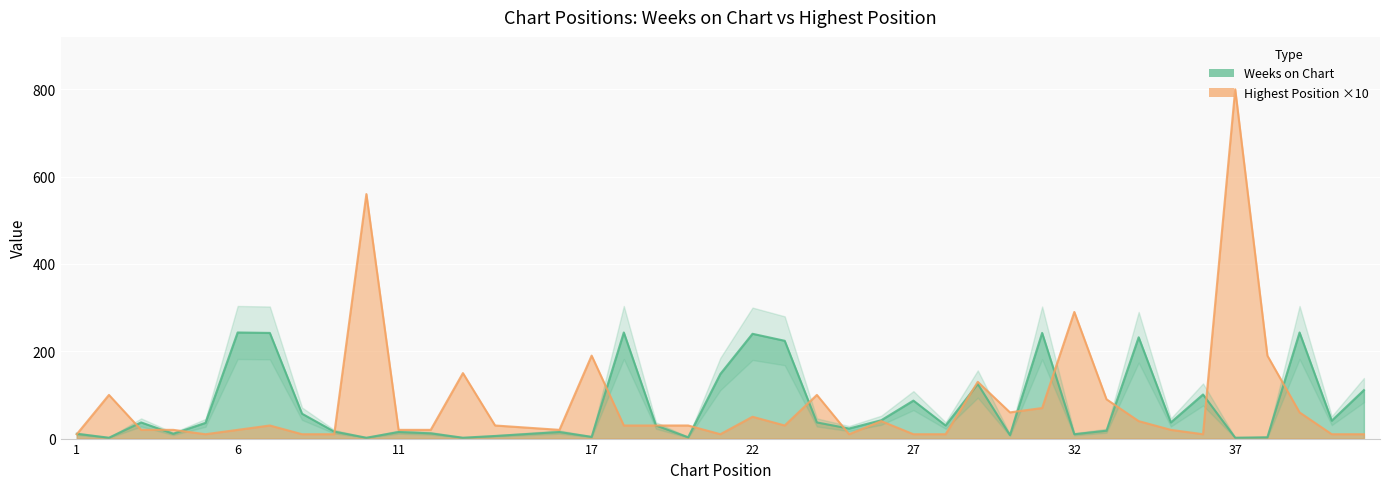

Reading left to right, transcribe all the data shown in this chart.

Weeks on Chart: 1=11	2=2	3=37	4=11	5=36	6=243	7=242	8=57	9=16	10=2	11=15	12=12	13=2	14=6	16=15	17=4	18=243	19=30	20=3	21=148	22=240	23=224	24=37	25=23	26=42	27=87	28=30	29=125	30=8	31=242	32=10	33=18	34=232	35=37	36=101	37=2	38=3	39=243	40=41	41=111
Posicion mas alta: 1=10	2=100	3=20	4=20	5=10	6=20	7=30	8=10	9=10	10=560	11=20	12=20	13=150	14=30	16=20	17=190	18=30	19=30	20=30	21=10	22=50	23=30	24=100	25=10	26=40	27=10	28=10	29=130	30=60	31=70	32=290	33=90	34=40	35=20	36=10	37=800	38=190	39=60	40=10	41=10